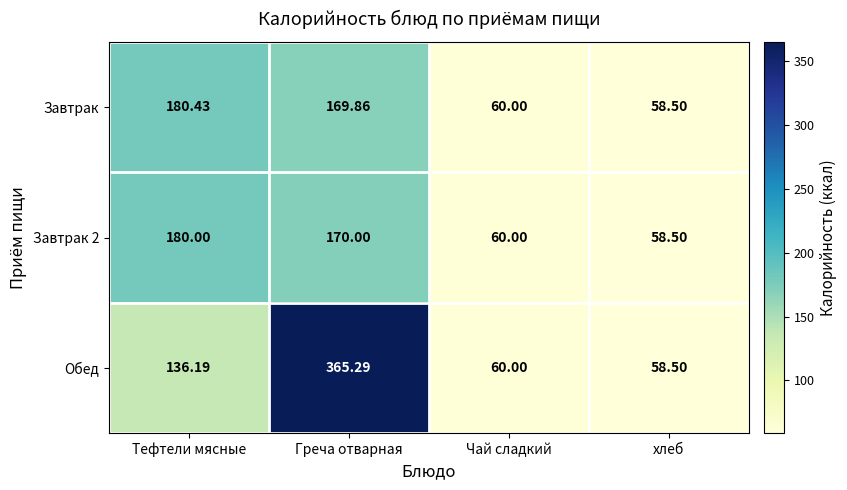

How many data points in Обед are less than 136?

2